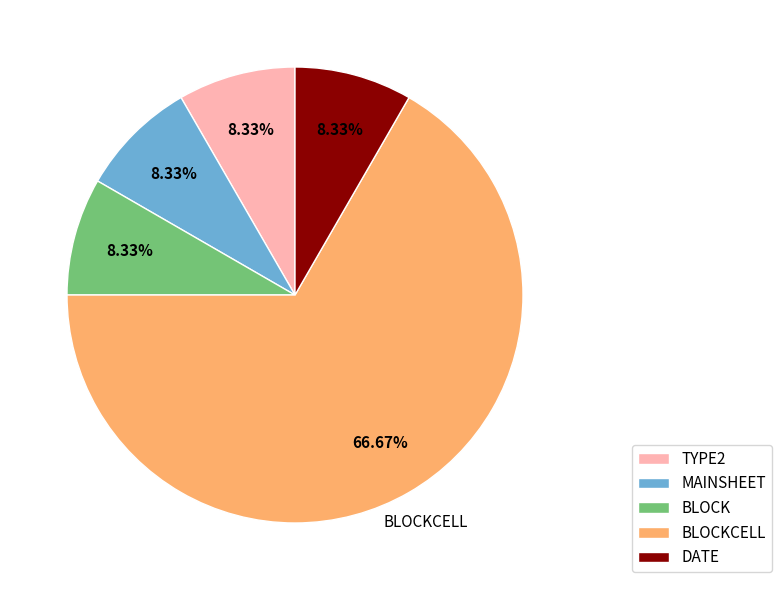

Is there any slice that represents more than half of the pie?

Yes